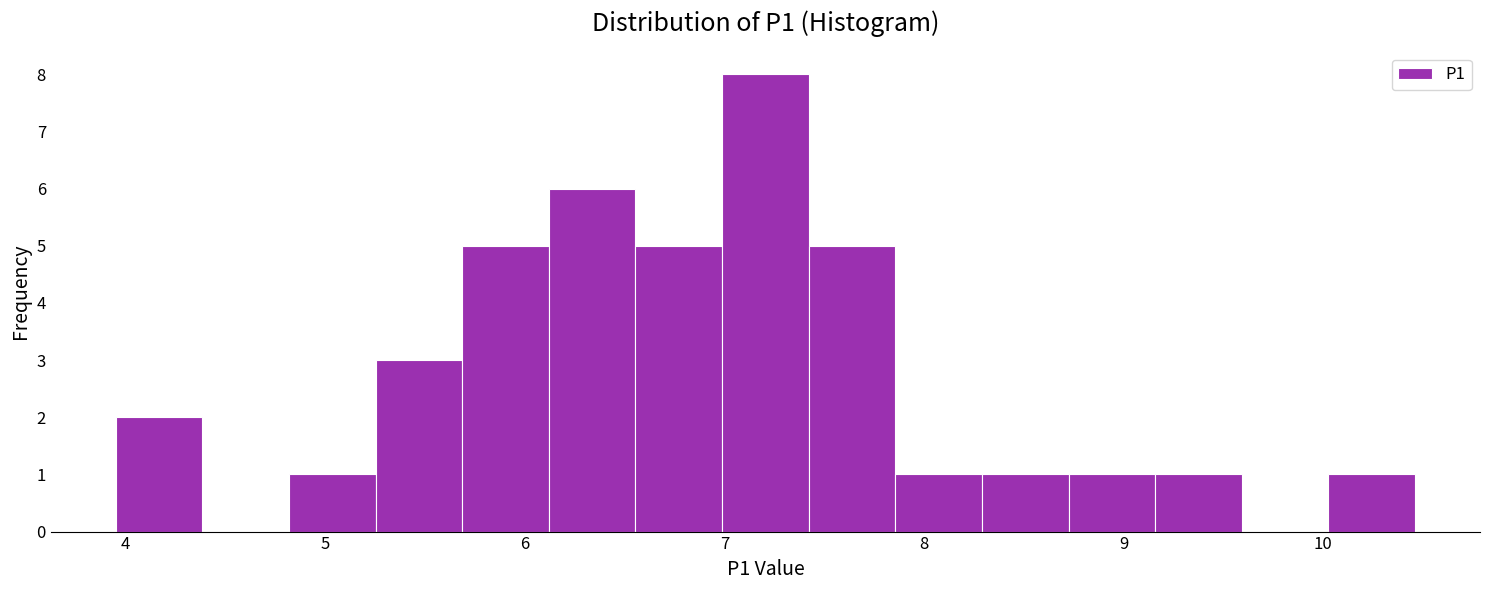

Reading left to right, transcribe this chart: for each bar, give the range it covers on the x-axis and its height. Neither the bar edges nor the heights are printed on the chart, so give them approximately, as read against the axes.

4.0 to 4.4: 2
4.4 to 4.8: 0
4.8 to 5.3: 1
5.3 to 5.7: 3
5.7 to 6.1: 5
6.1 to 6.6: 6
6.6 to 7.0: 5
7.0 to 7.4: 8
7.4 to 7.9: 5
7.9 to 8.3: 1
8.3 to 8.7: 1
8.7 to 9.2: 1
9.2 to 9.6: 1
9.6 to 10.0: 0
10.0 to 10.5: 1